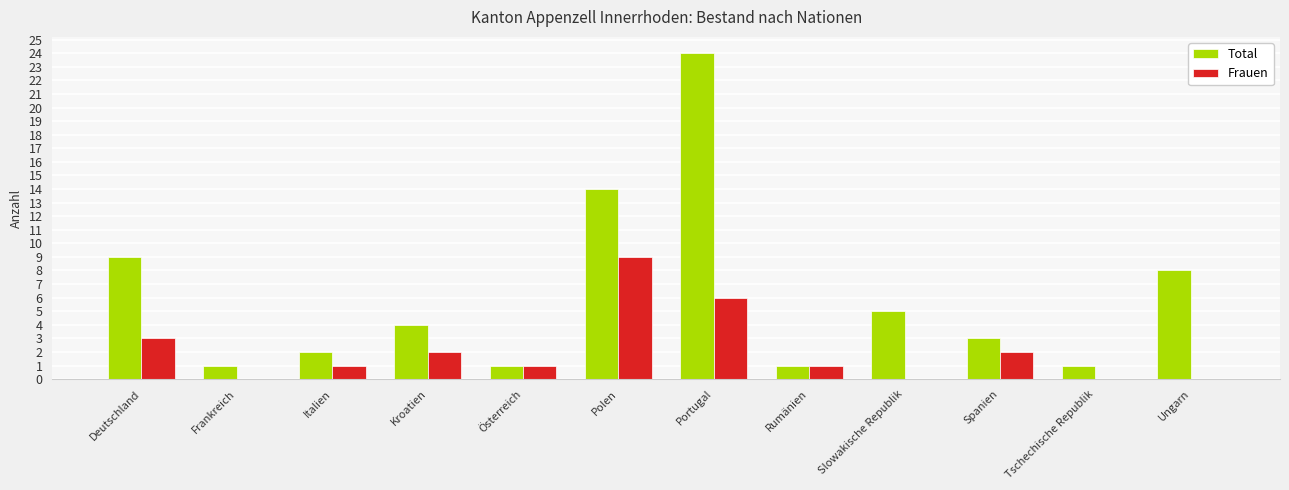

At which label does Frauen first exceed 1?

Deutschland